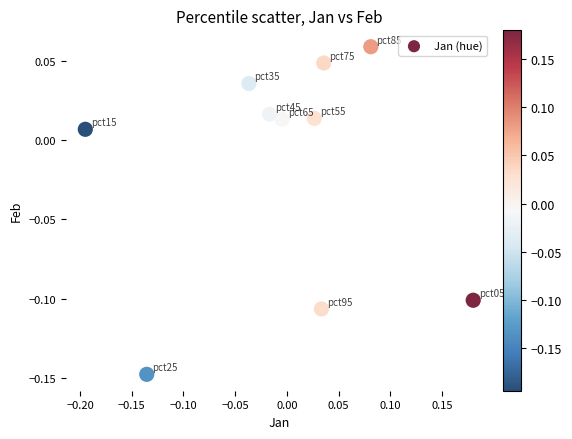

What is the range of X values (max minus min)?

0.4